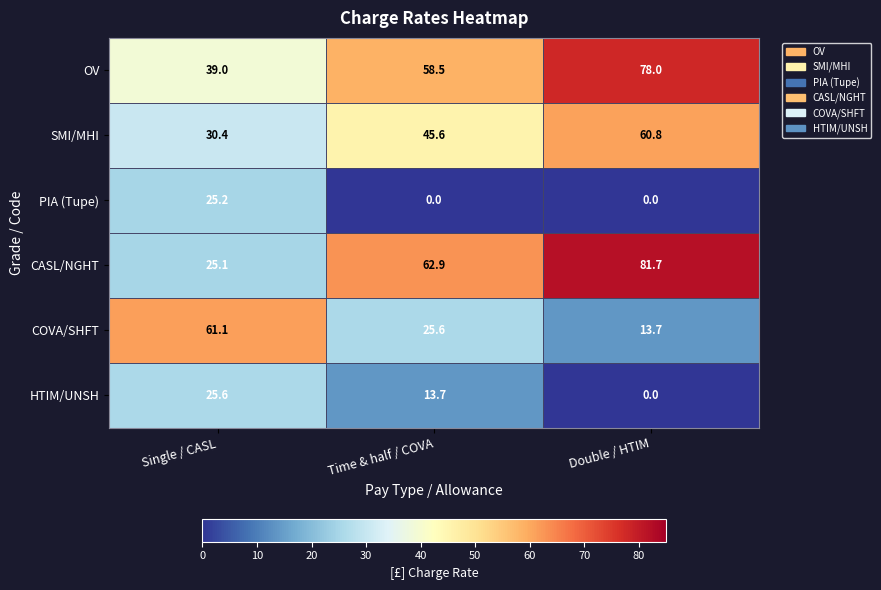

At which category is the sum across all series the highest?

Double / HTIM